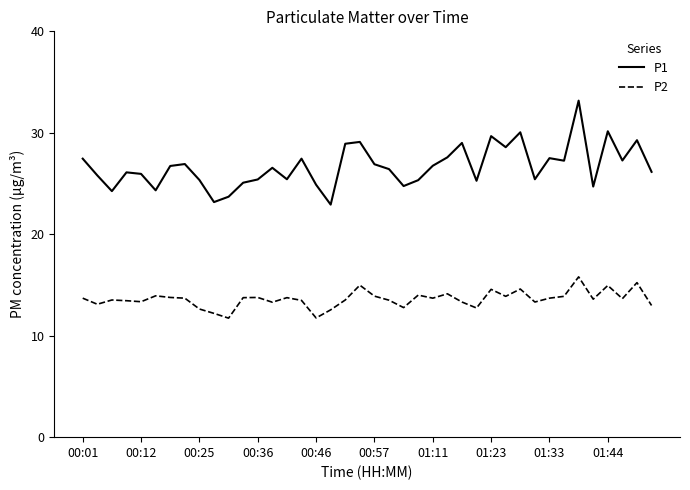

List the series in order of their peak value, lowest first.

P2, P1